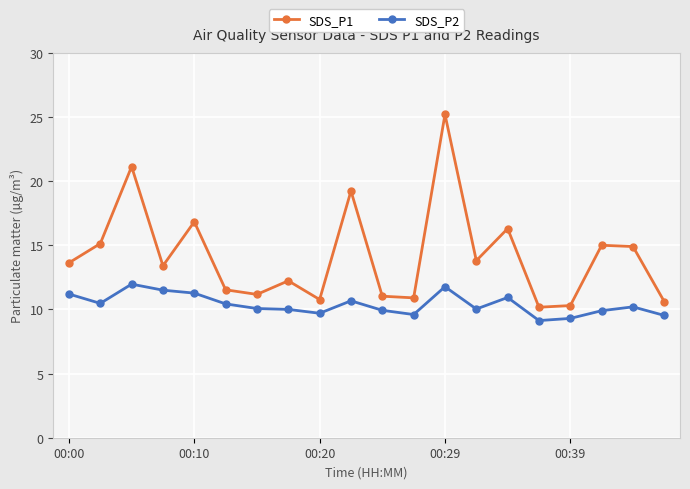

What is the greatest value displayed?

25.2